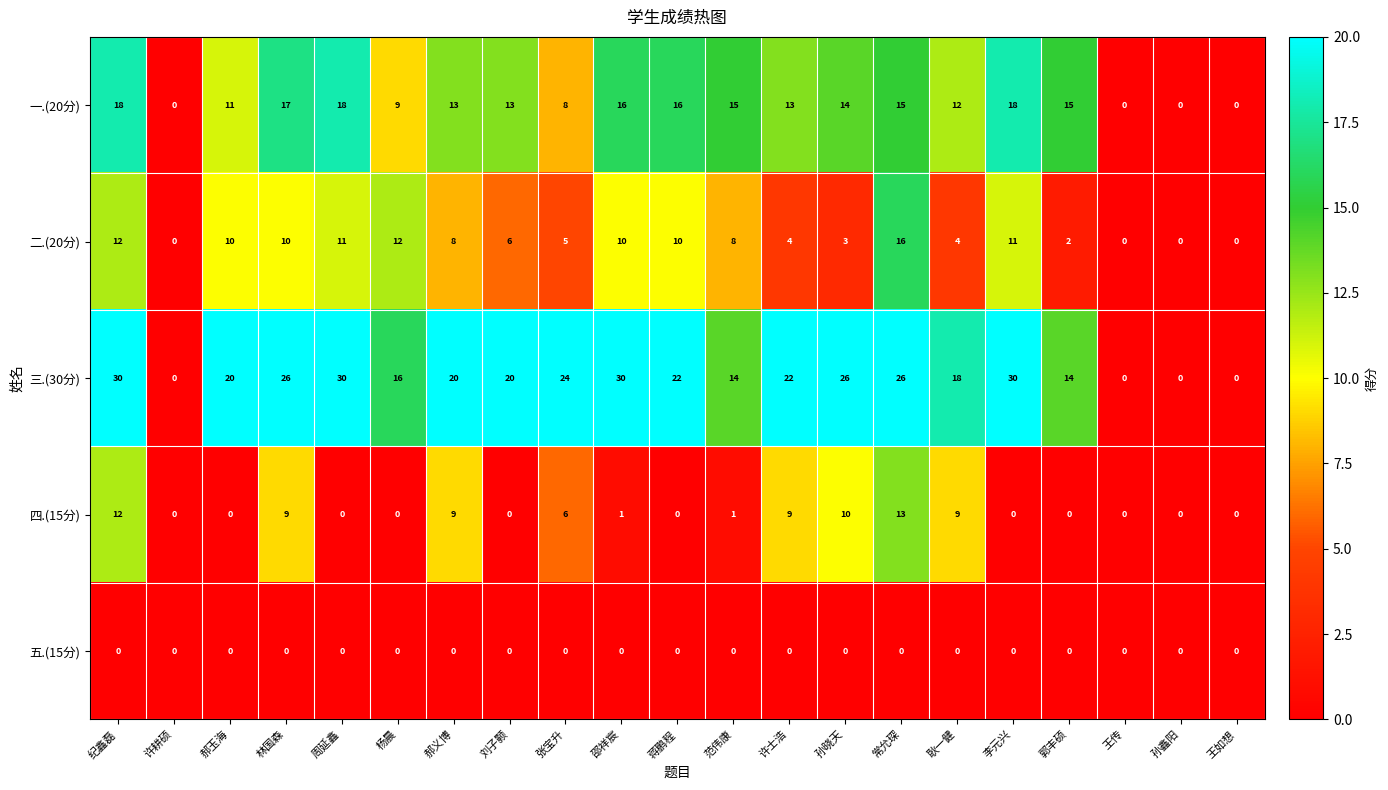

Which series changed the most between 郝玉海 and 孙晓天?

四.(15分)